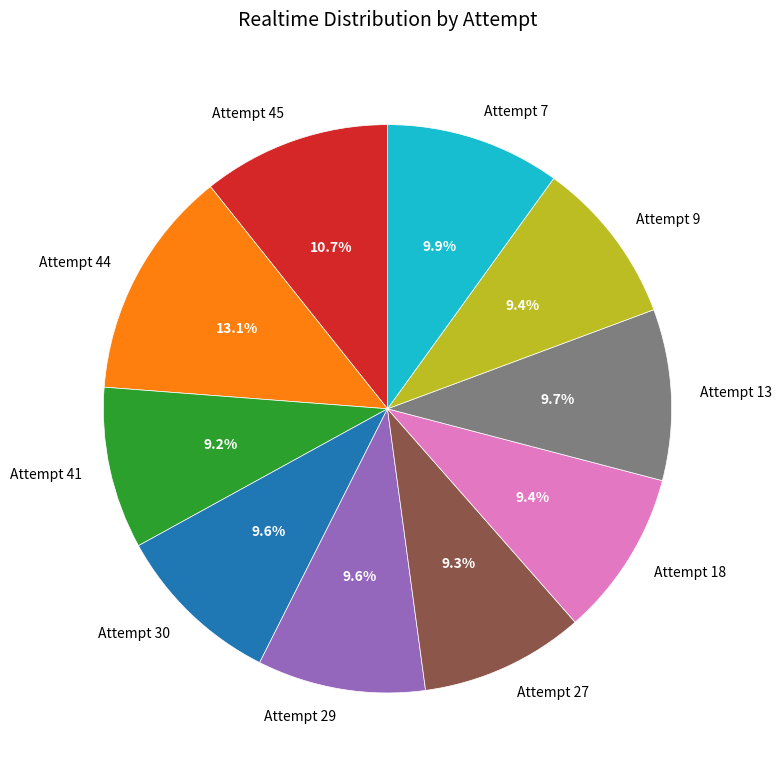

Which category has the biggest portion of the pie?

Attempt 44